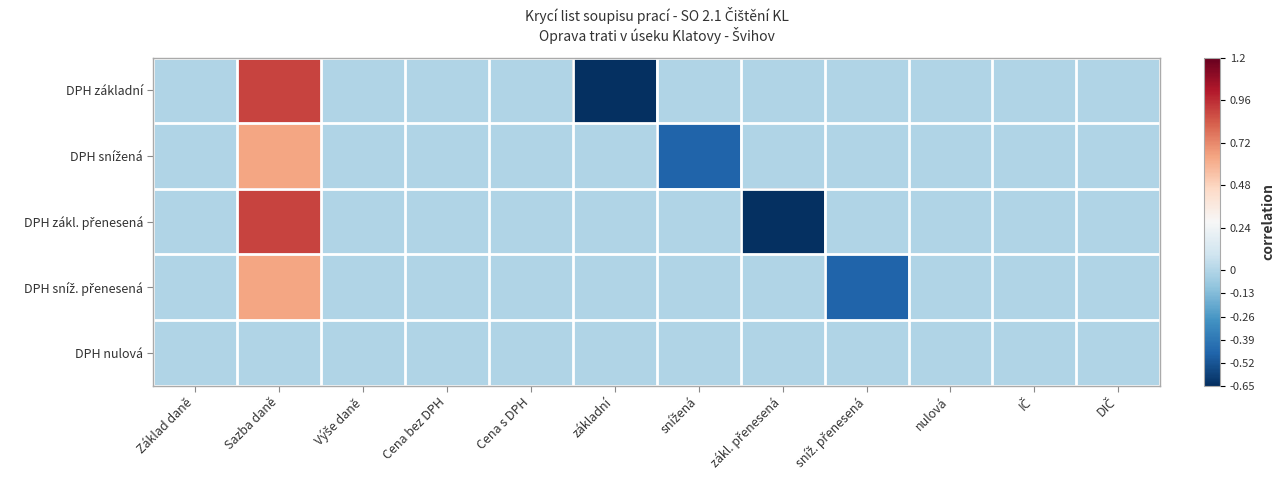

Rank the series at Cena s DPH from lowest to highest value.

DPH základní, DPH snížená, DPH zákl. přenesená, DPH sníž. přenesená, DPH nulová